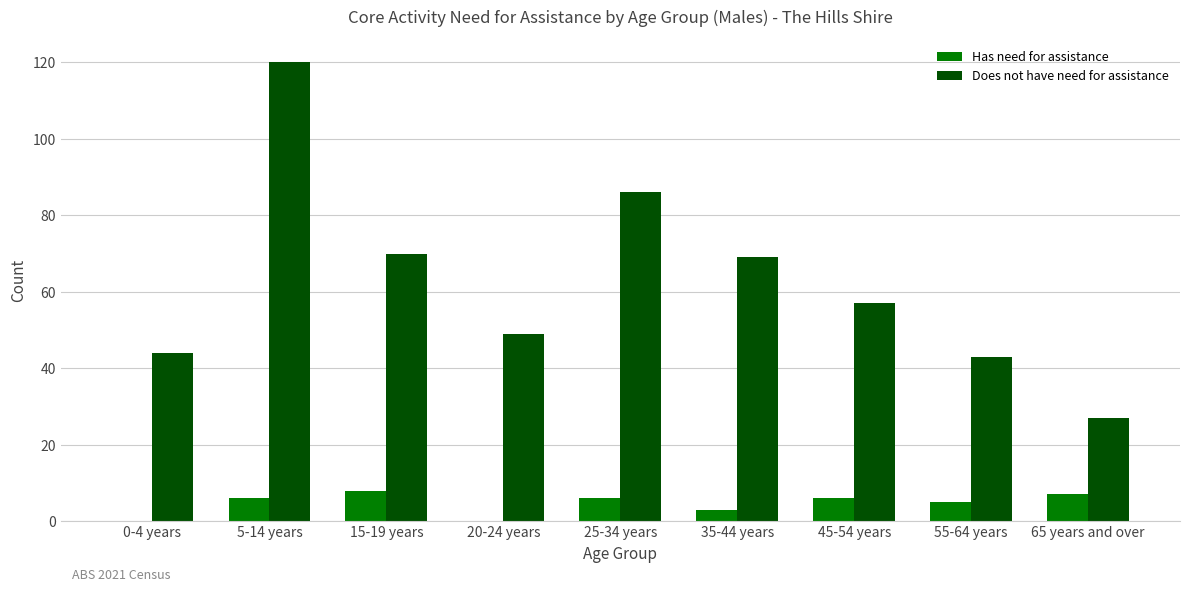

Is the value of Does not have need for assistance at 25-34 years greater than the value of Has need for assistance at 55-64 years?

Yes